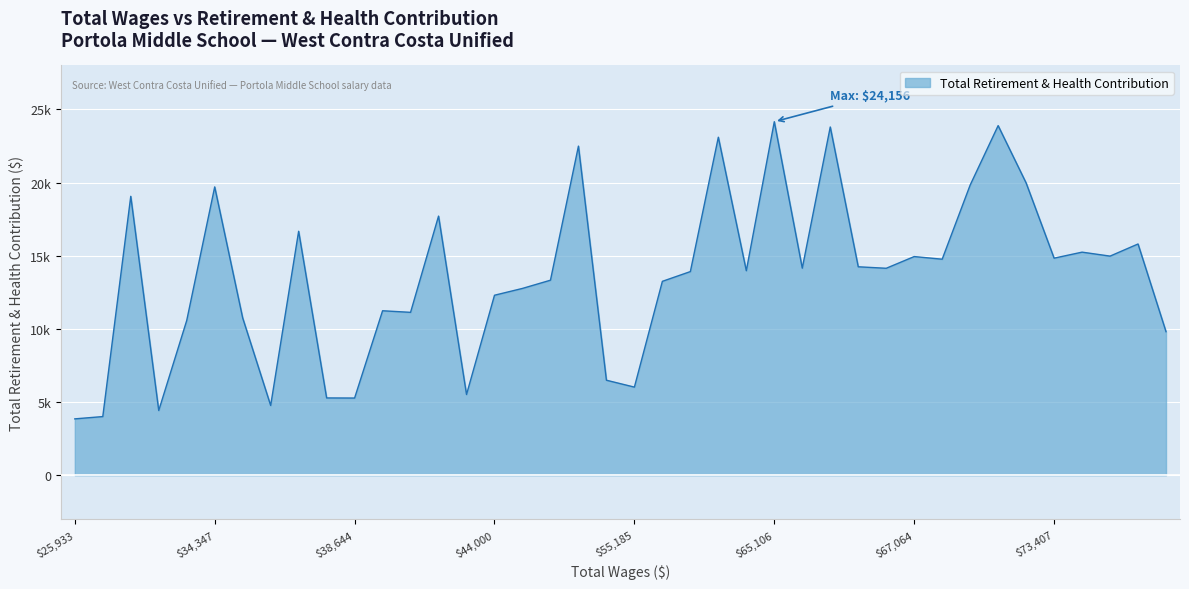

List the labels in order of value, smallest first.

39, 38, 36, 32, 29, 30, 25, 19, 20, 0, 35, 33, 27, 28, 24, 23, 18, 22, 17, 15, 10, 13, 12, 9, 4, 8, 3, 2, 1, 31, 26, 37, 34, 7, 5, 21, 16, 11, 6, 14